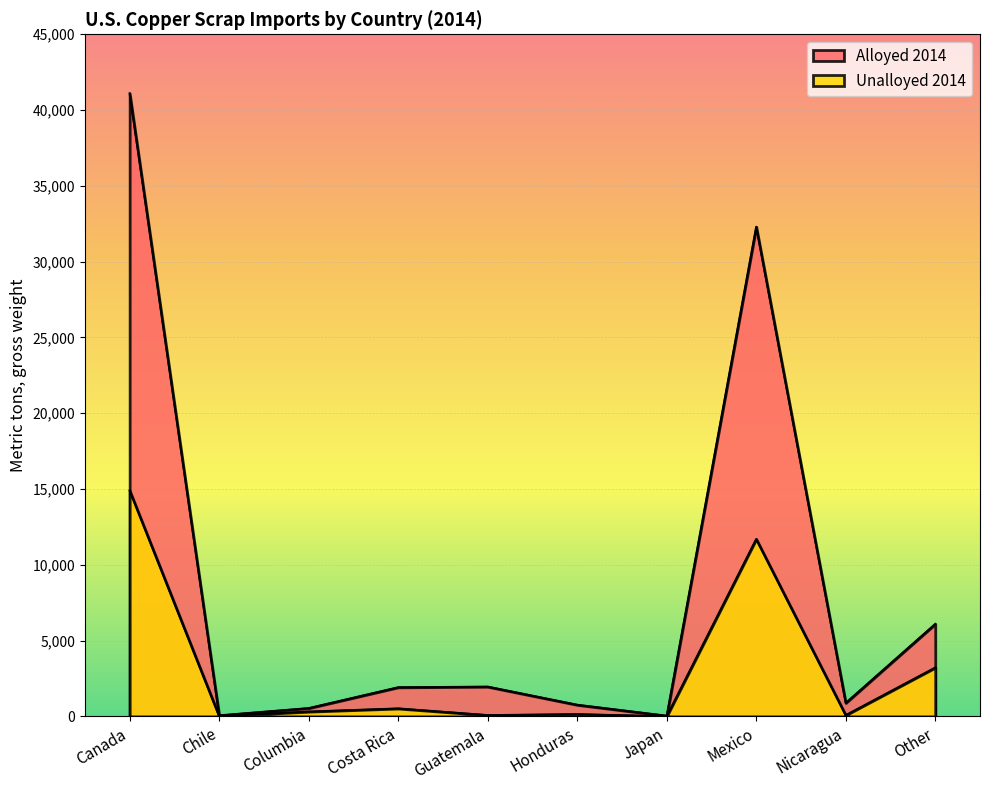

In Alloyed 2014, how many points are lower than both neighbors (excluding endpoints)?

3